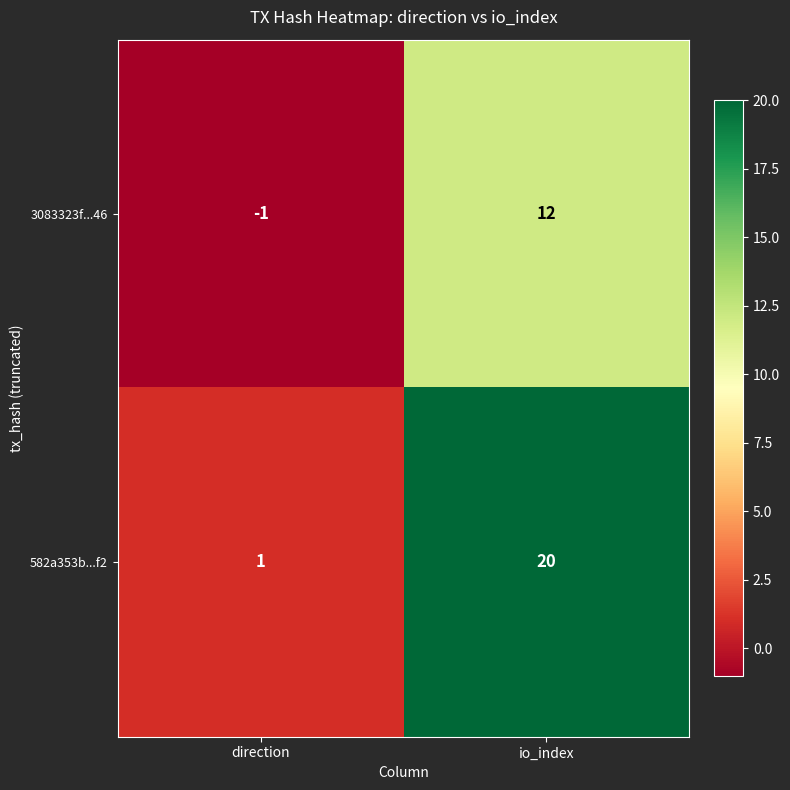

Is the value of 3083323f...46 at direction greater than the value of 582a353b...f2 at io_index?

No